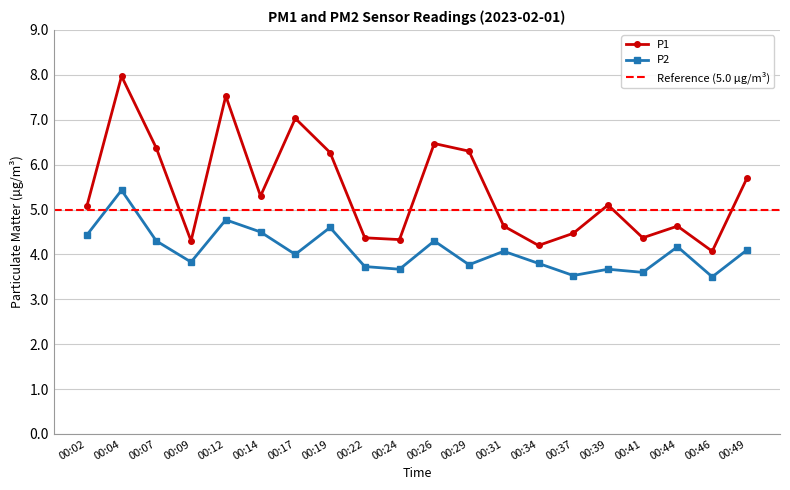

What are all the series names shown in the legend?

P1, P2